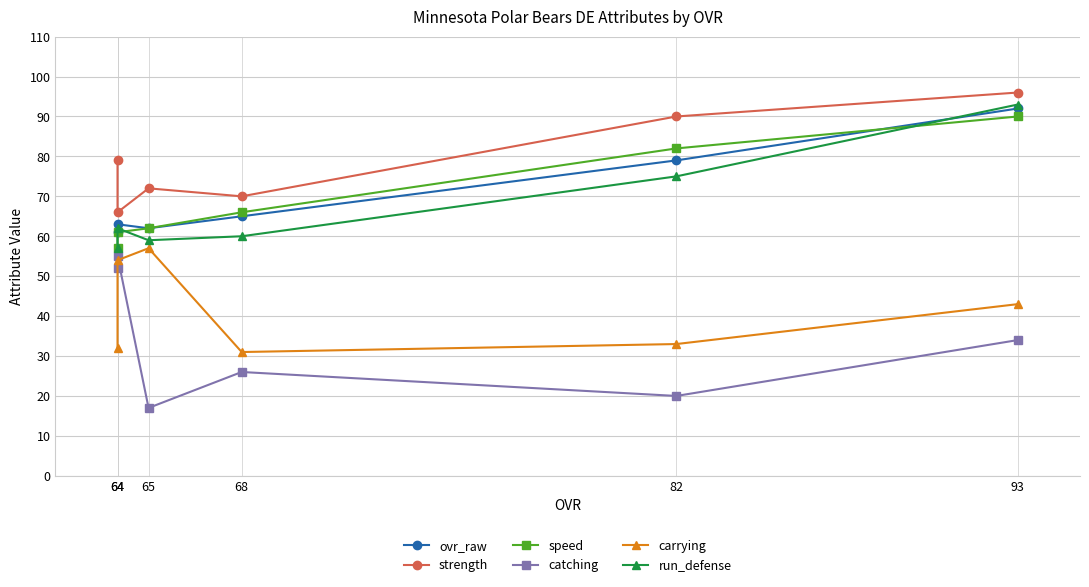

The value of strength at 82 is 143. True or false?

False